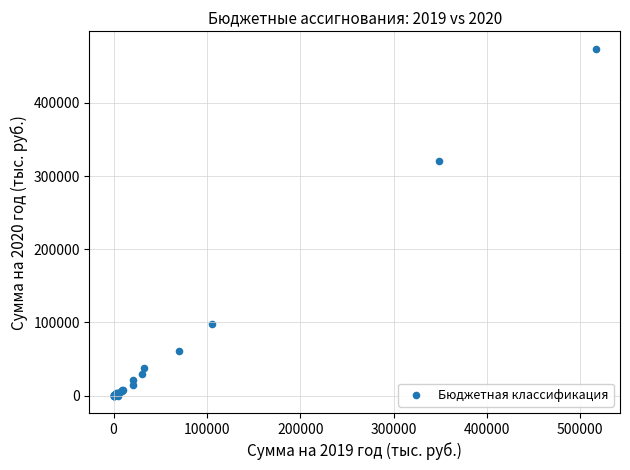

What Y value in the scatter plot is closest to 237109?

321094.8